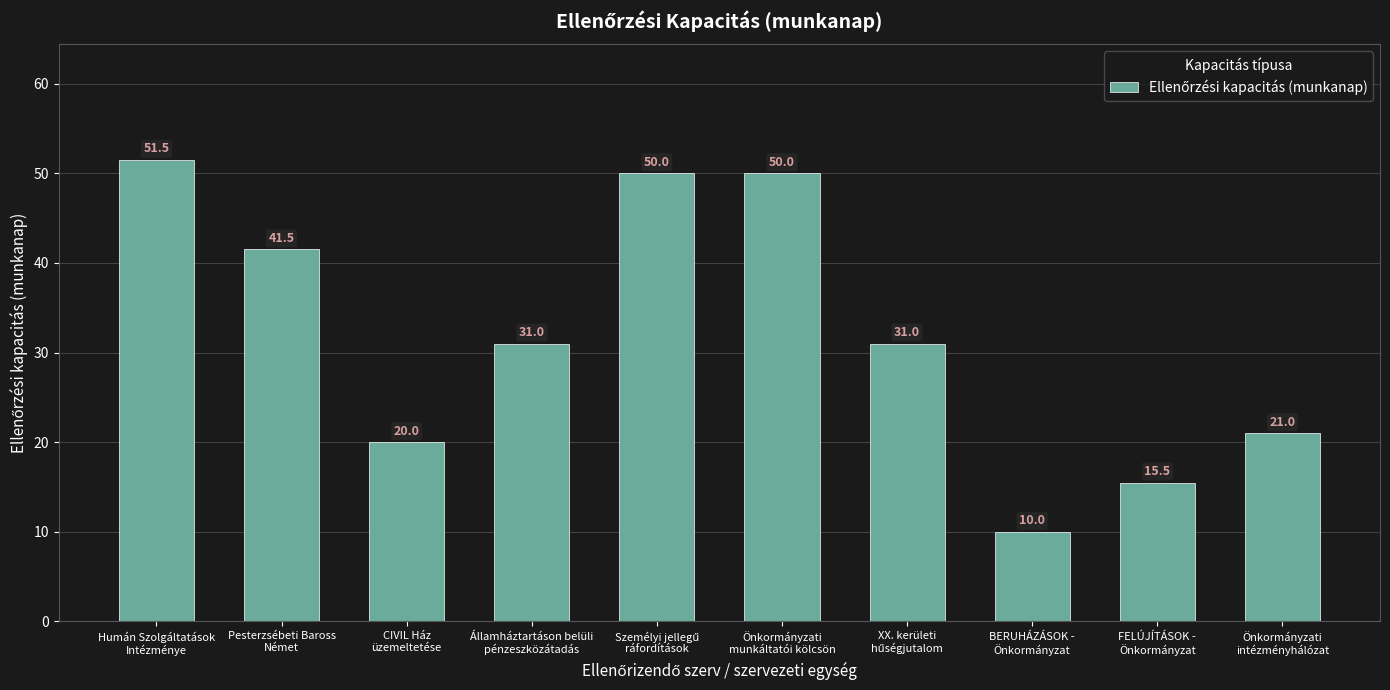

True or false: the data shows 53.2 at Államháztartáson belüli
pénzeszközátadás.

False